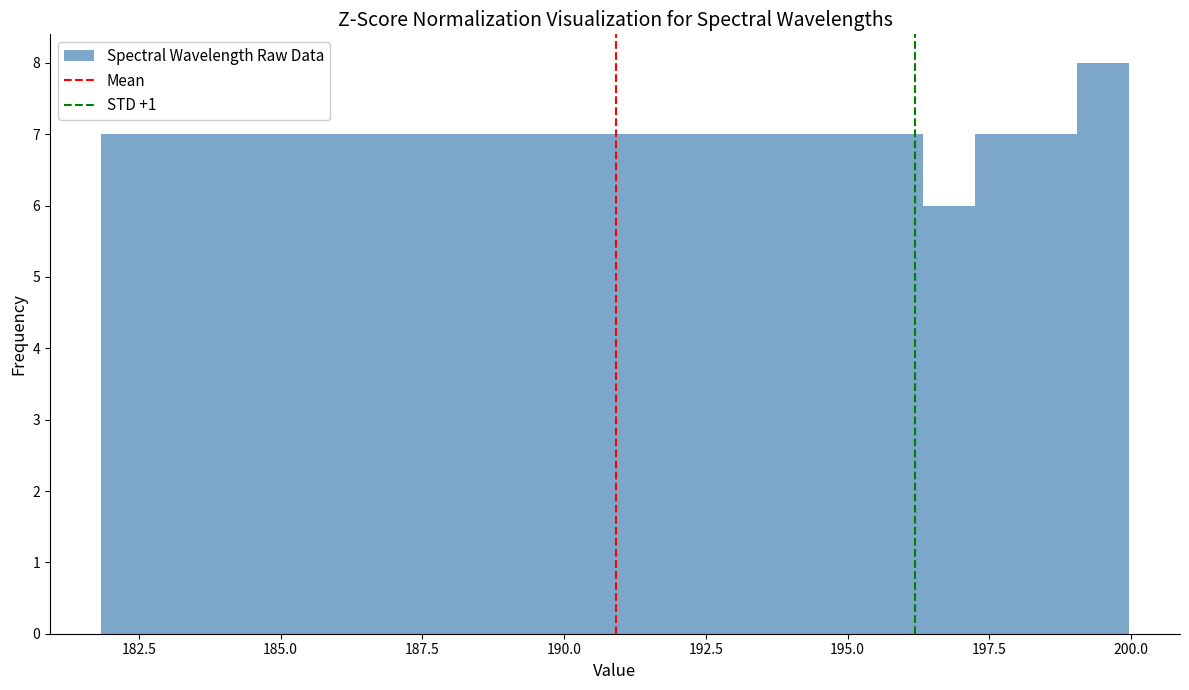

Read against the x-axis, roughly where is the centre of the tallest bar?

199.5